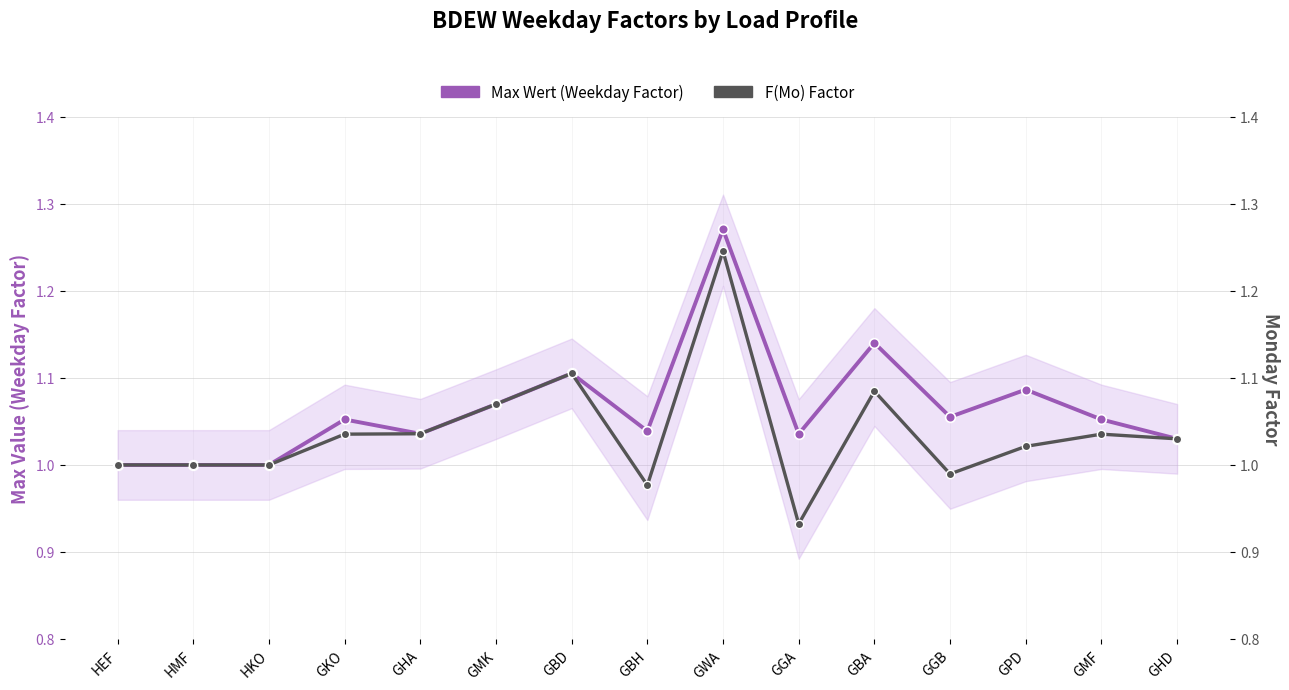

True or false: Max Wert (Weekday Factor) and F(Mo) Factor intersect in this chart.

False